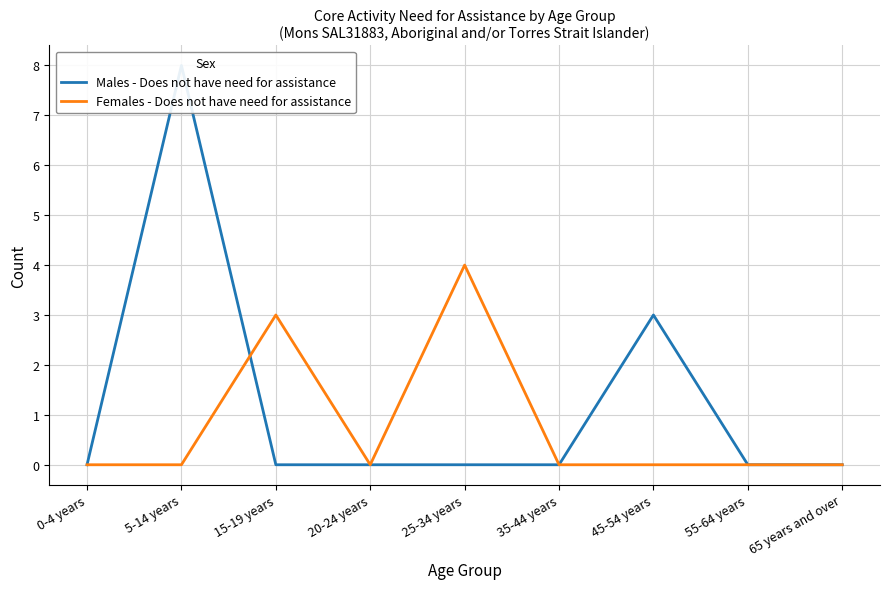

Which series has the largest range (max minus min)?

Males - Does not have need for assistance